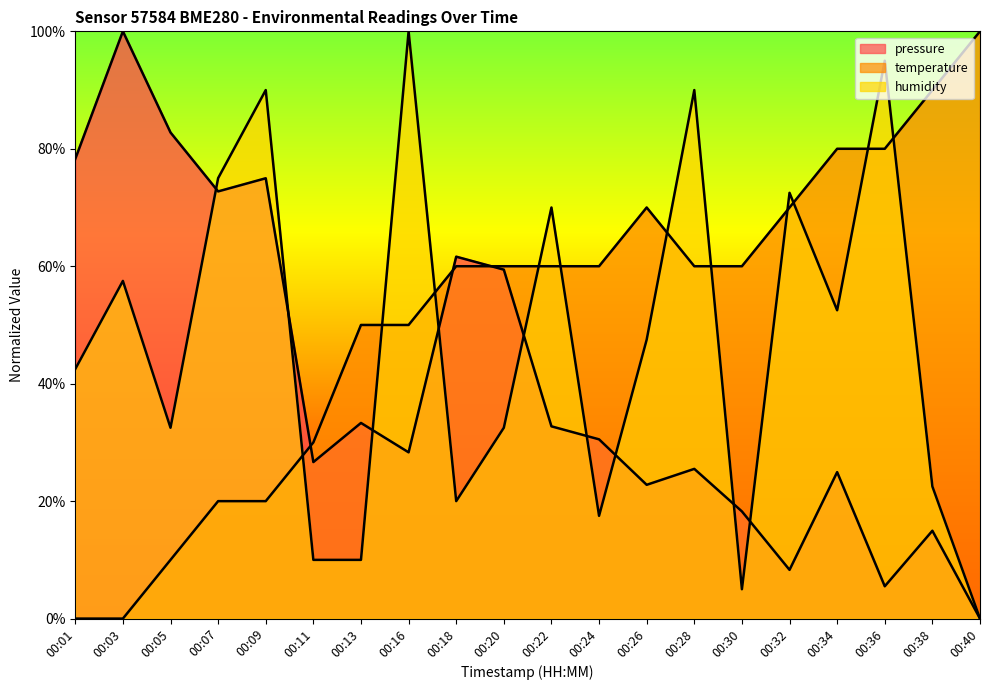

What is the highest value of the humidity series?

100.0